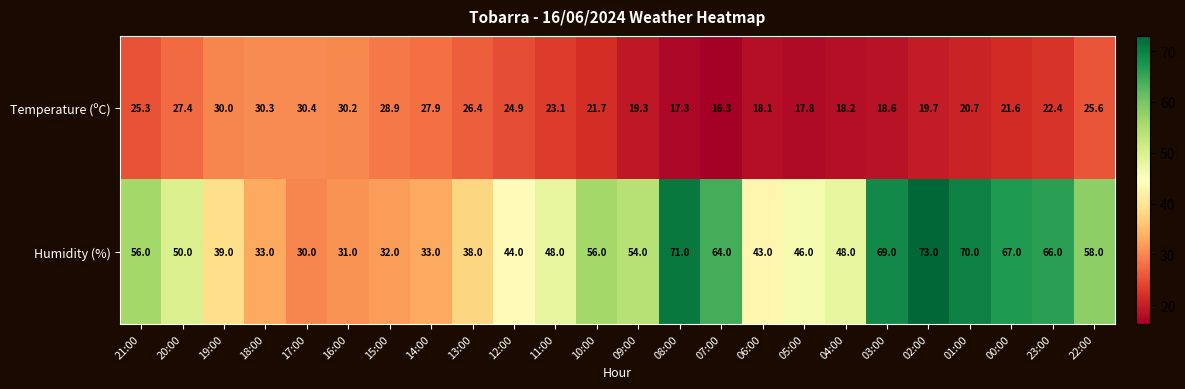

What is the approximate value of Temperature (ºC) at 22:00?

25.6